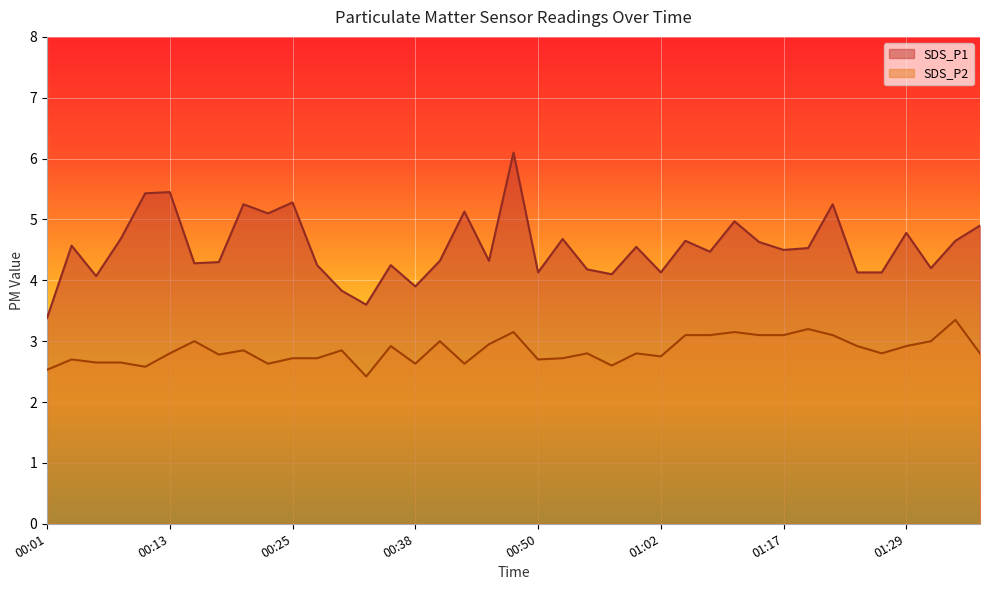

Rank the series by their maximum value, from lowest to highest.

SDS_P2, SDS_P1